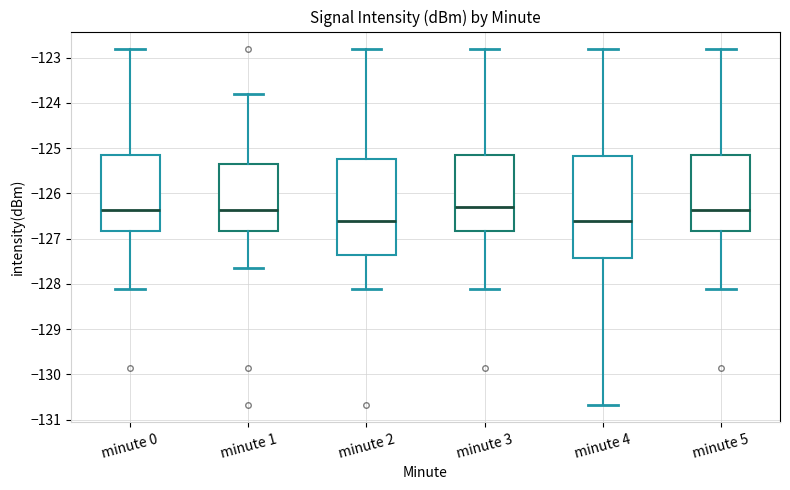

Reading left to right, read every box against the y-axis: the position of its median line, the range the box covers, and the ends of its whiskers. The values are not printed on the chart, so give them approximately, as read against the axis.

minute 0: median -126.4, box -126.8 to -125.2, whiskers -128.1 to -122.8
minute 1: median -126.4, box -126.8 to -125.4, whiskers -127.6 to -123.8
minute 2: median -126.6, box -127.4 to -125.2, whiskers -128.1 to -122.8
minute 3: median -126.3, box -126.8 to -125.2, whiskers -128.1 to -122.8
minute 4: median -126.6, box -127.4 to -125.2, whiskers -130.7 to -122.8
minute 5: median -126.4, box -126.8 to -125.2, whiskers -128.1 to -122.8